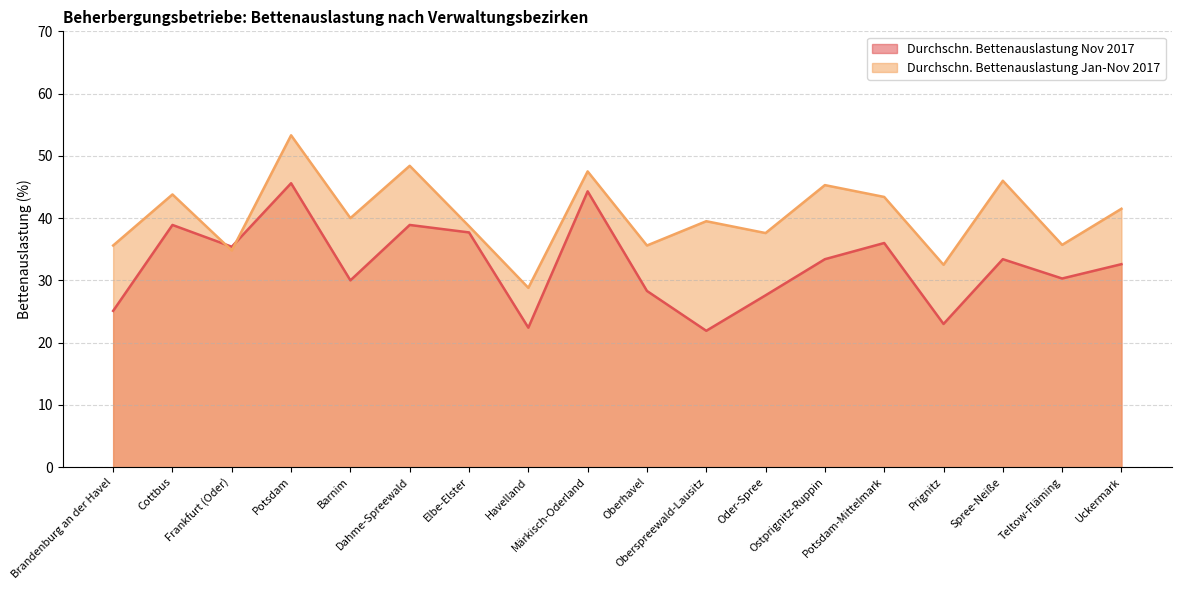

What are all the series names shown in the legend?

Durchschn. Bettenauslastung Nov 2017, Durchschn. Bettenauslastung Jan-Nov 2017